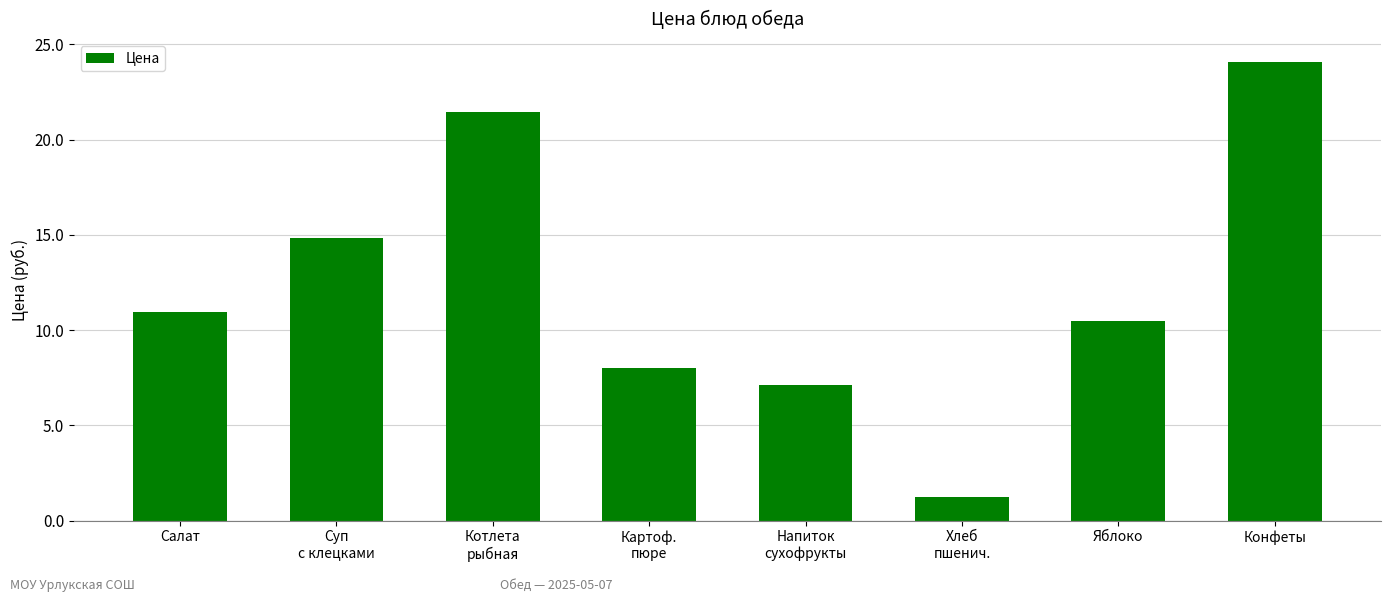

Does the chart contain stacked bars?

No